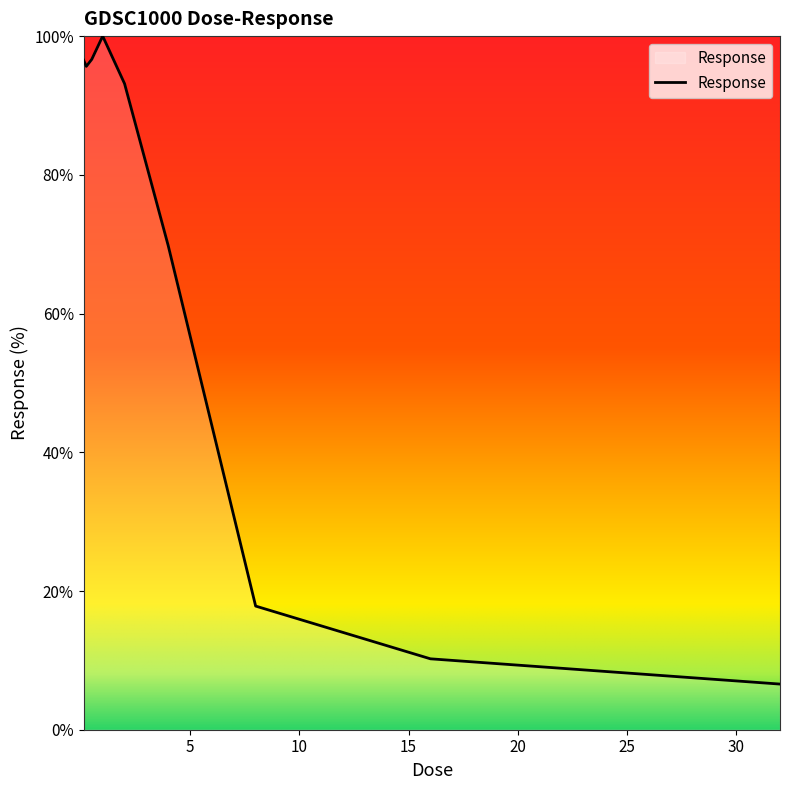

Does the chart have visible grid lines?

No